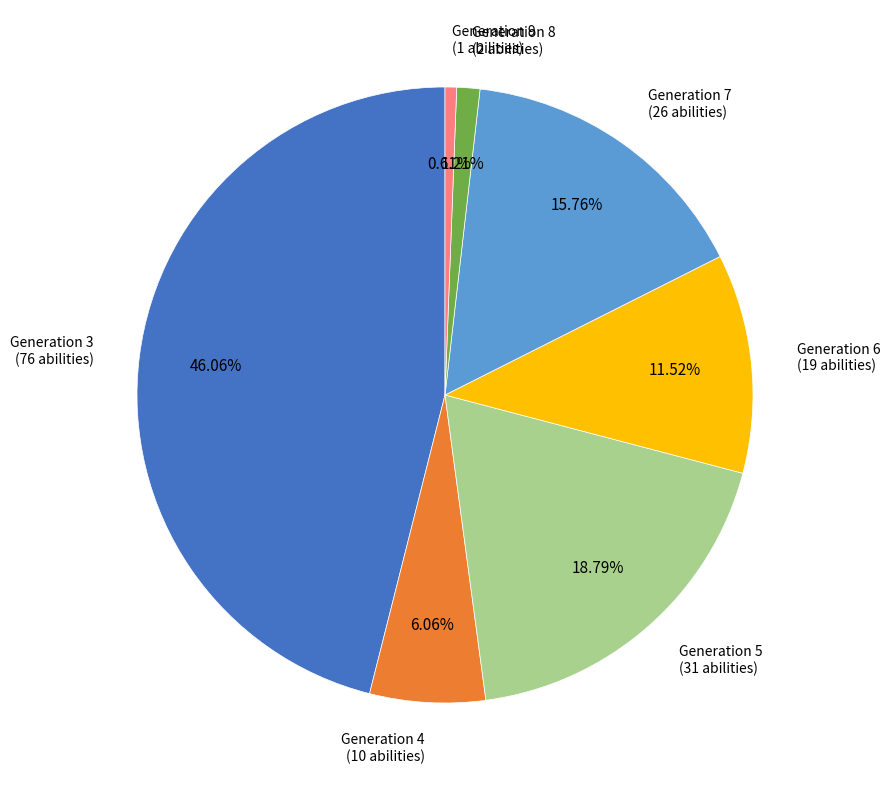

To the nearest percent, what portion does Generation 4 represent?

6%